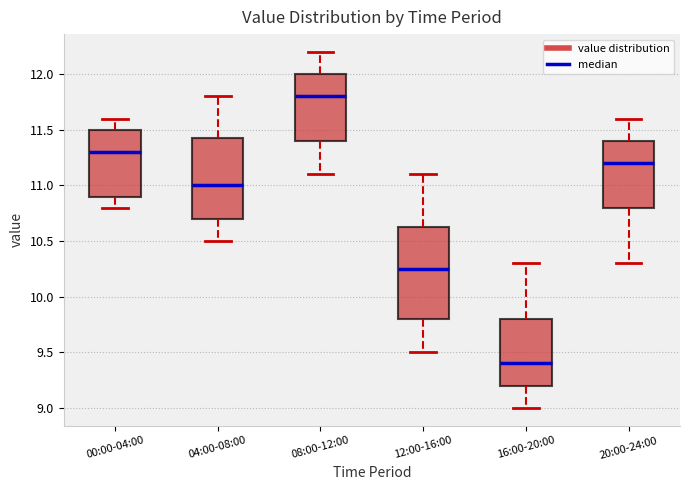

Reading left to right, read every box against the y-axis: the position of its median line, the range the box covers, and the ends of its whiskers. The values are not printed on the chart, so give them approximately, as read against the axis.

00:00-04:00: median 11.30, box 10.90 to 11.50, whiskers 10.80 to 11.60
04:00-08:00: median 11.00, box 10.70 to 11.45, whiskers 10.50 to 11.80
08:00-12:00: median 11.80, box 11.40 to 12.00, whiskers 11.10 to 12.20
12:00-16:00: median 10.25, box 9.80 to 10.65, whiskers 9.50 to 11.10
16:00-20:00: median 9.40, box 9.20 to 9.80, whiskers 9.00 to 10.30
20:00-24:00: median 11.20, box 10.80 to 11.40, whiskers 10.30 to 11.60